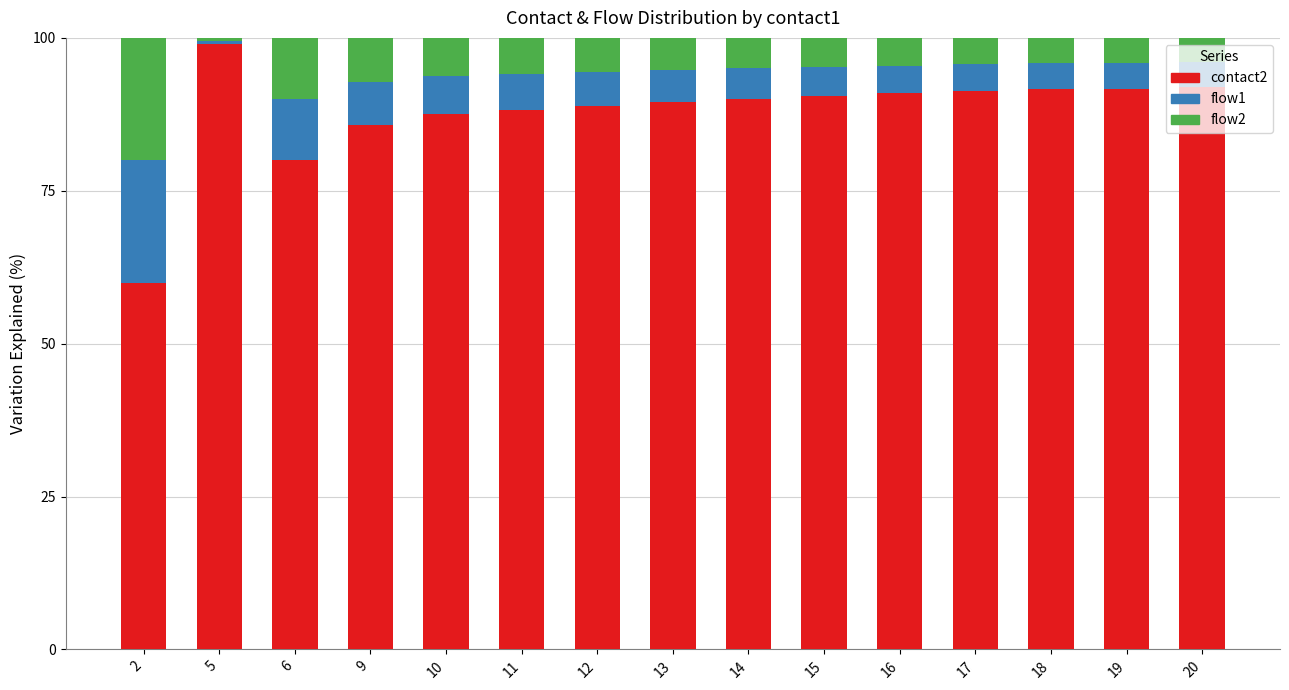

What is the minimum value for contact2?

60.0